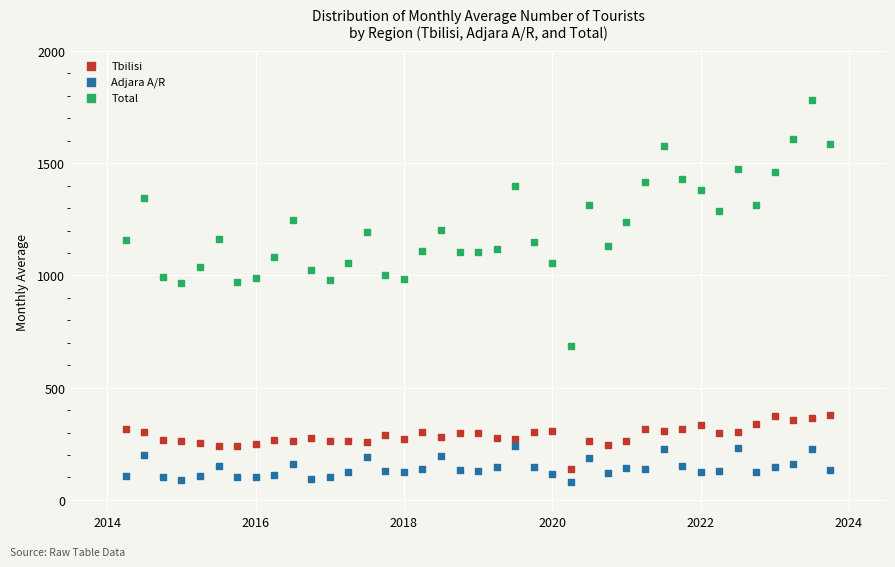

Which series has the widest spread of Y values?

Total